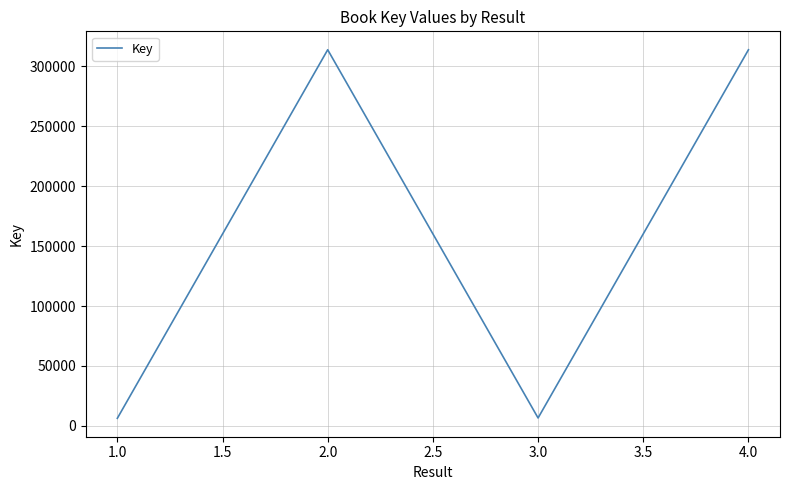

What is the difference between the maximum and minimum values?

307390